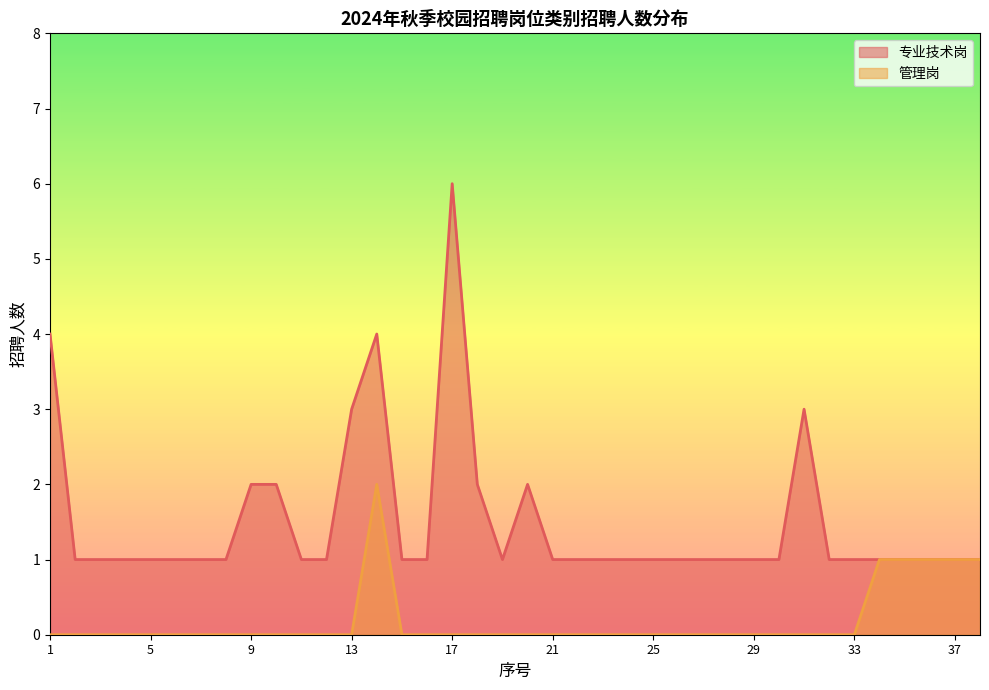

What is the difference between the second highest and minimum values in the 专业技术岗 series?

3